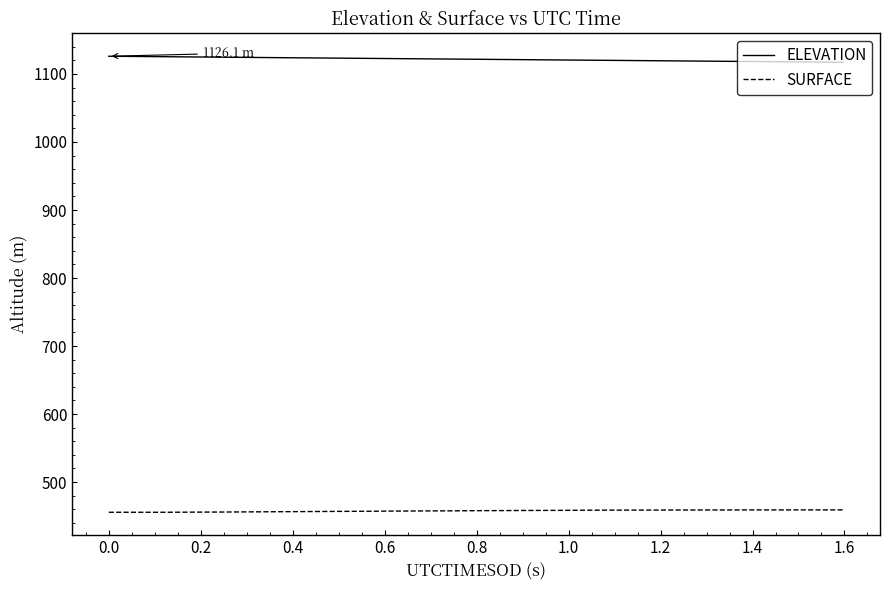

True or false: ELEVATION and SURFACE cross at least once.

False